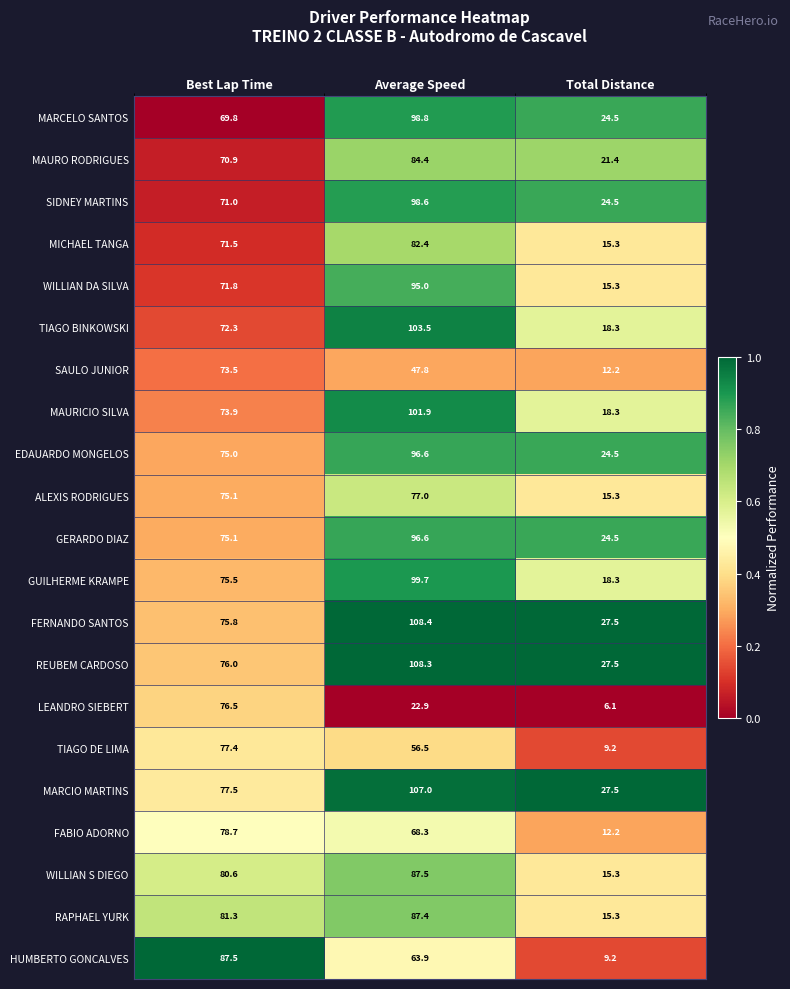

Read the MARCIO MARTINS value at Average Speed.

107.0